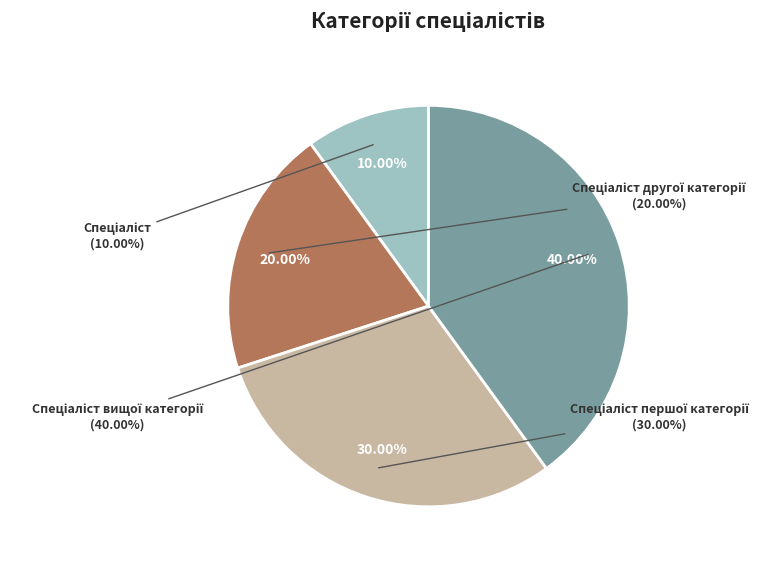

Does any single category account for the majority?

No